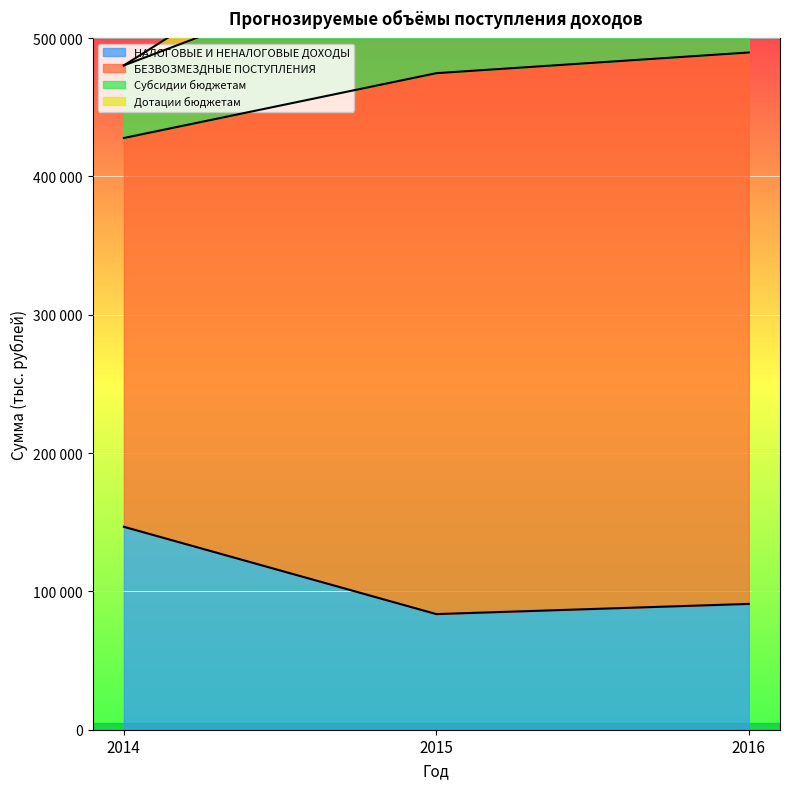

How many values in the Субсидии бюджетам series are below 565556?

1